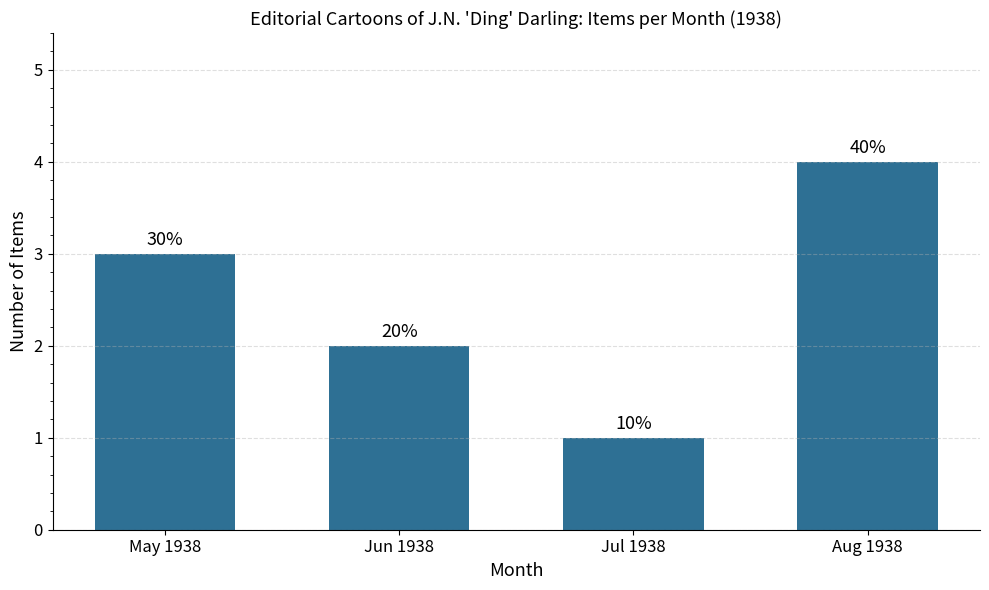

The value at Jul 1938 is 1. True or false?

True